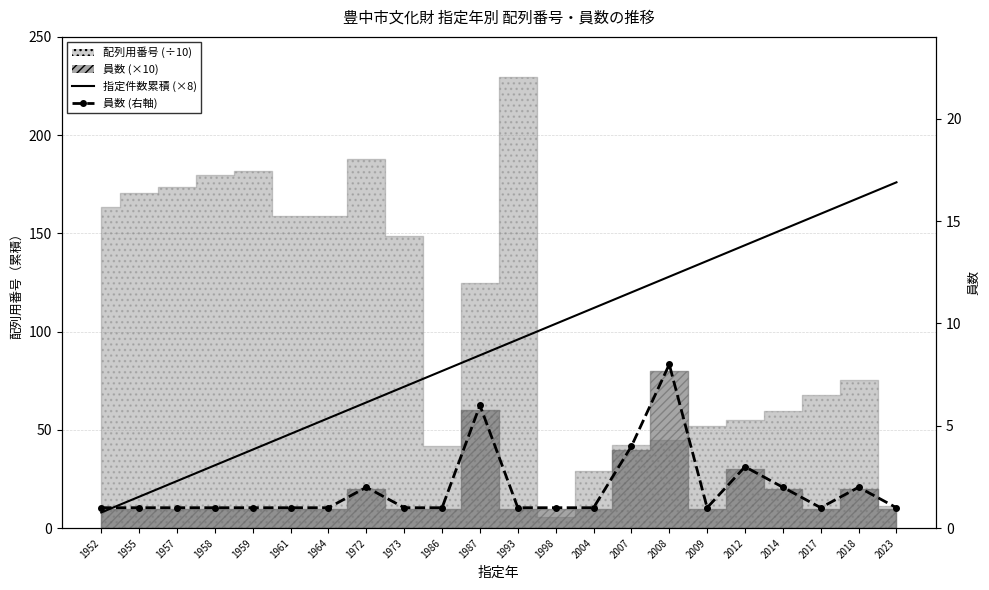

Which category has the lowest value in the 指定件数累積 (×8) series?

1952